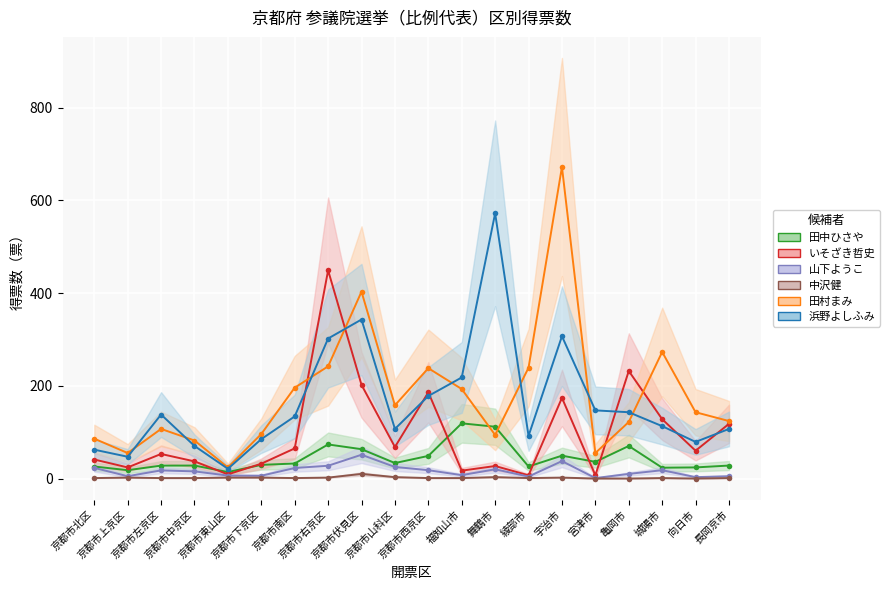

Does the chart display data point markers on the line(s)?

Yes